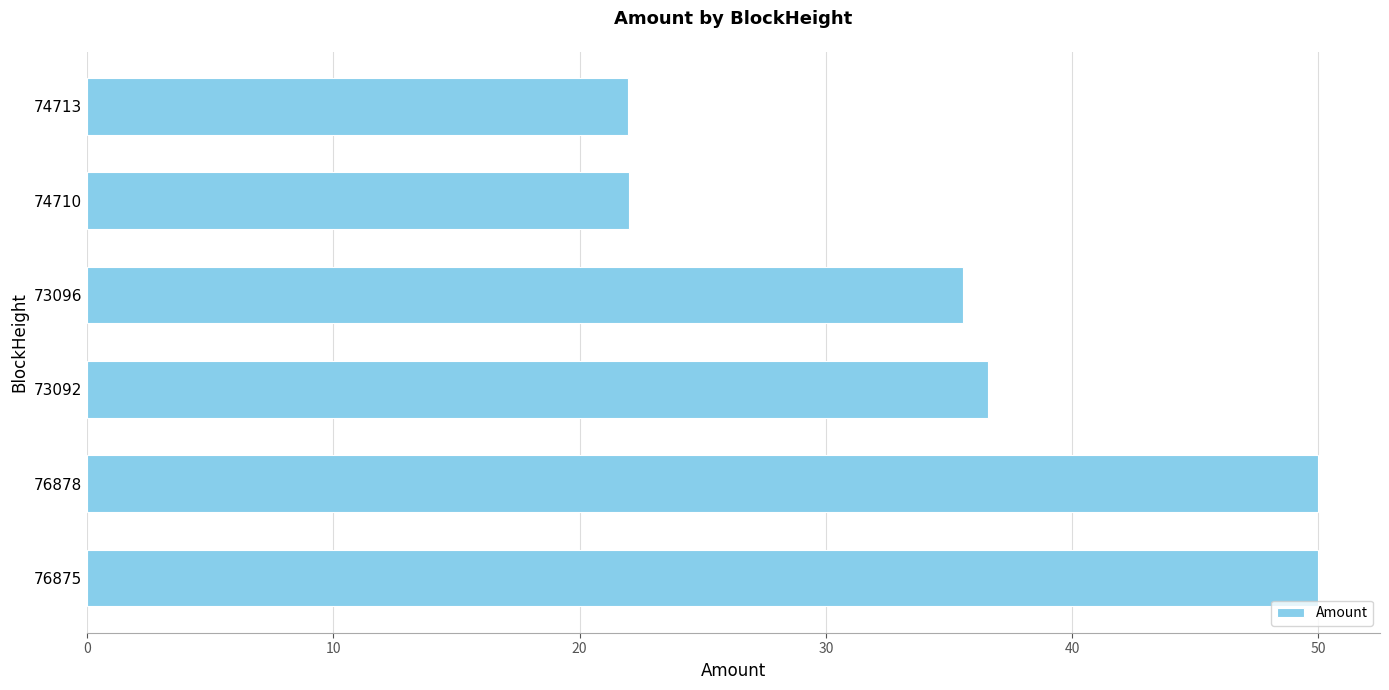

What is the maximum value shown in the chart?

50.0